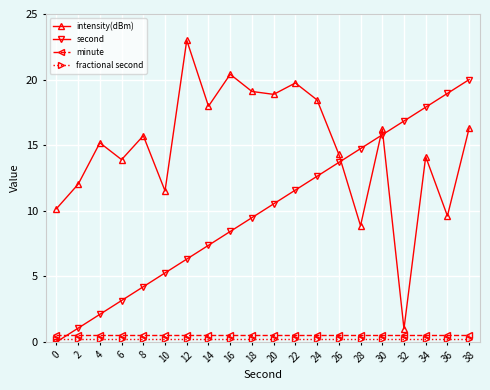

How many lines are shown in the chart?

4